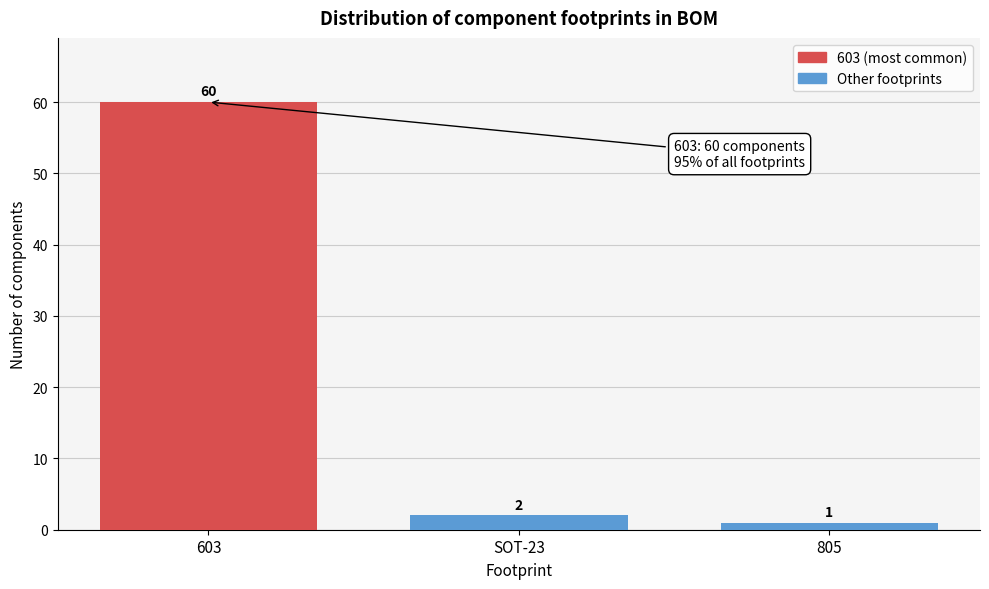

Reading left to right, transcribe all the data shown in this chart.

60	2	1